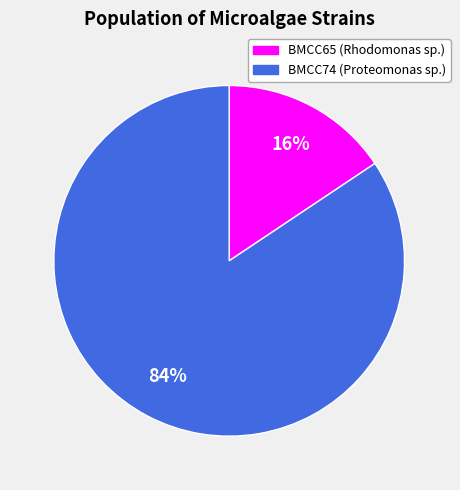

Which has a higher value, BMCC65 or BMCC74?

BMCC74